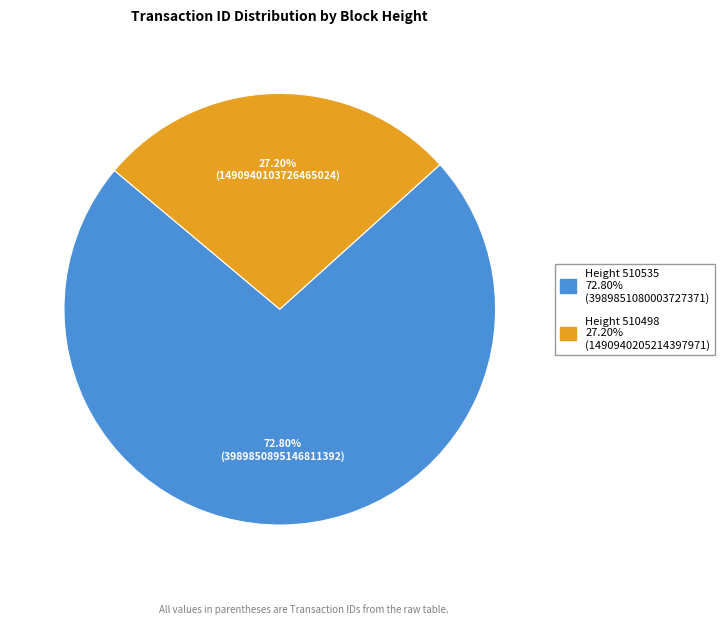

Is there any slice that represents more than half of the pie?

Yes